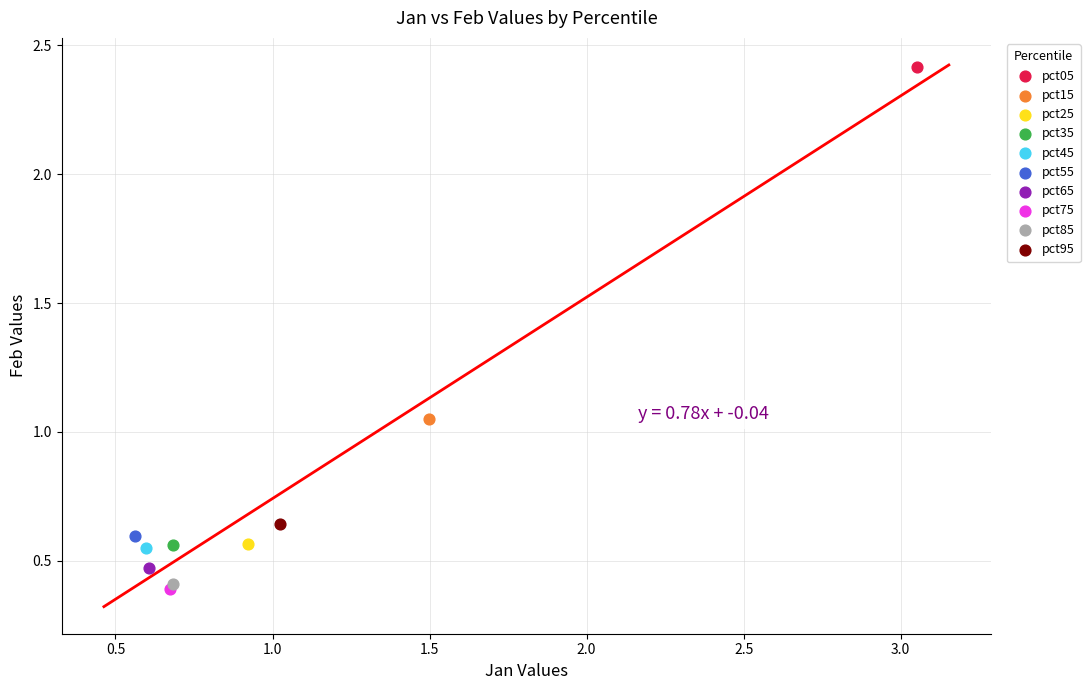

What are all the series names shown in the legend?

pct05, pct15, pct25, pct35, pct45, pct55, pct65, pct75, pct85, pct95